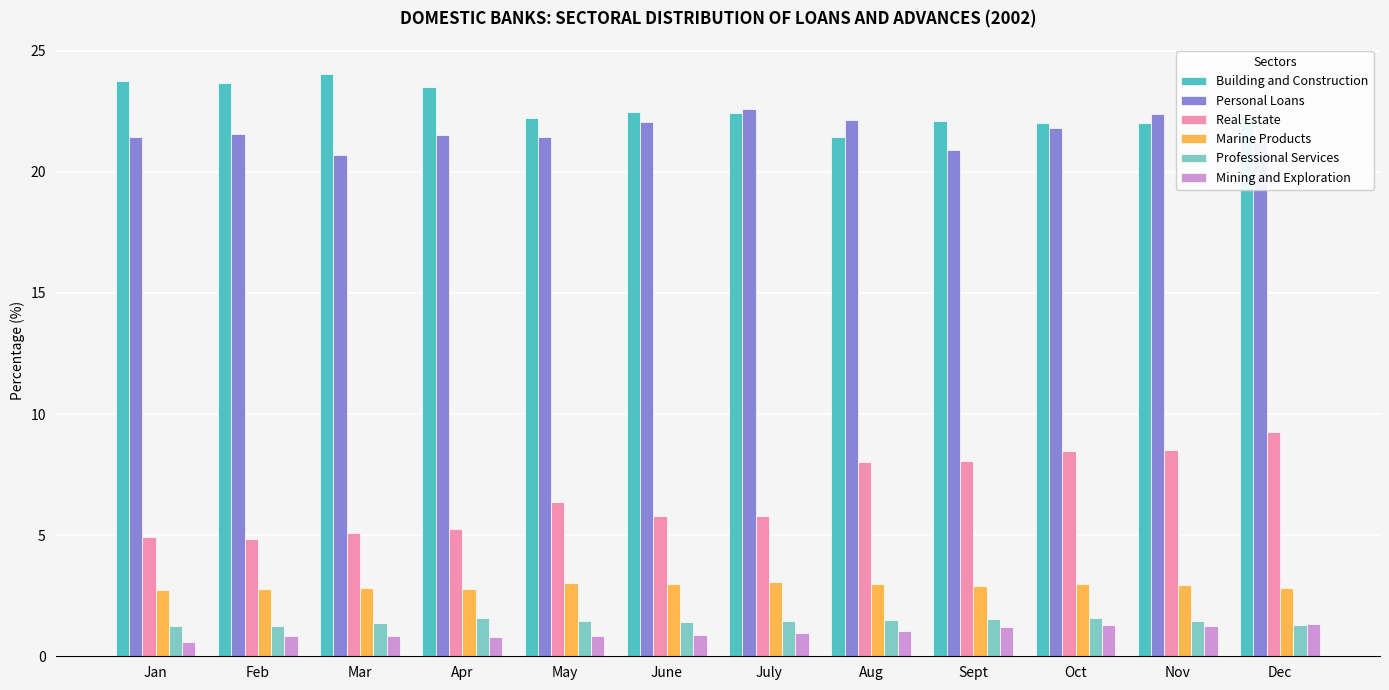

At which category does the chart reach its minimum across all series?

Jan